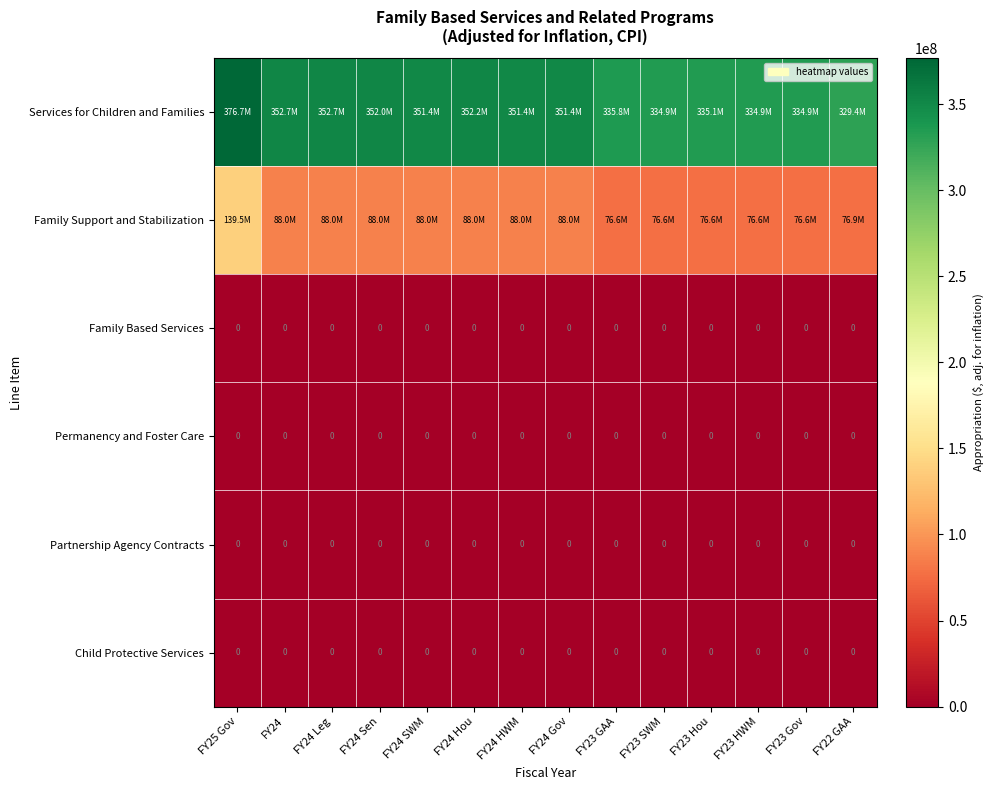

At how many categories does at least one series exceed 315129759?

14